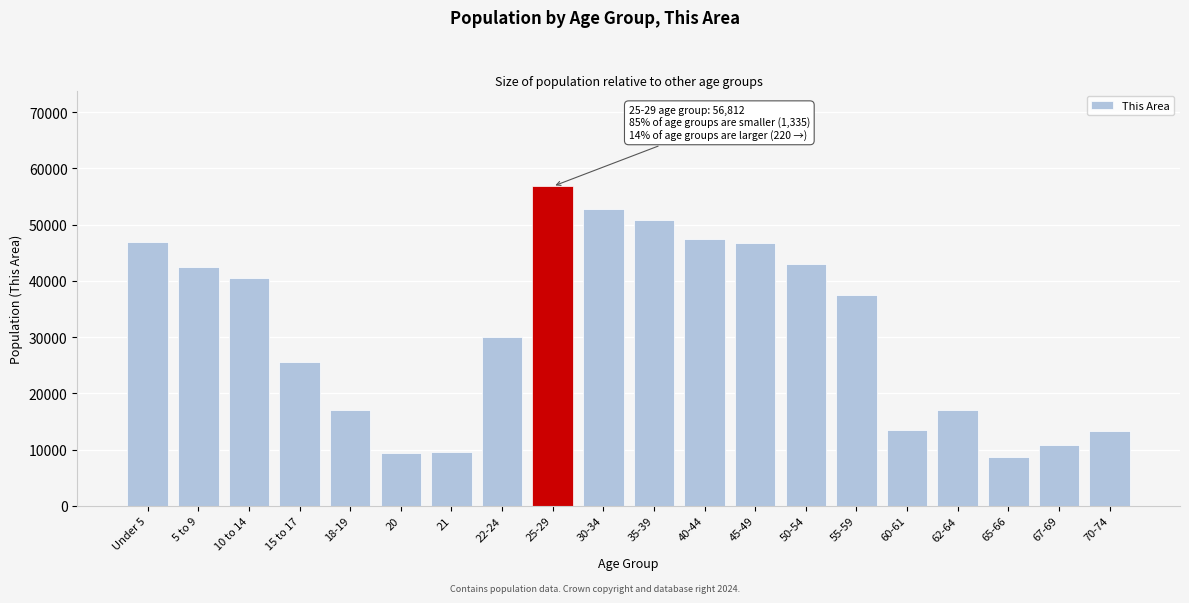

At which category does the chart reach its peak across all series?

25-29